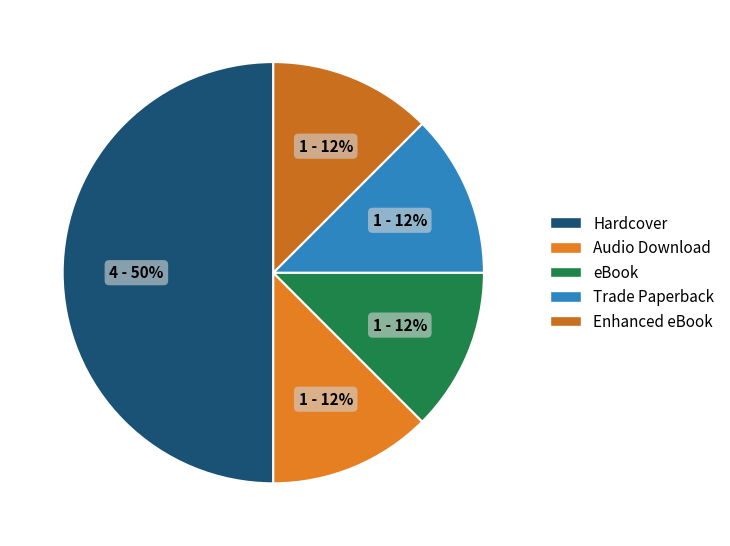

Count the number of slices in the pie.

5